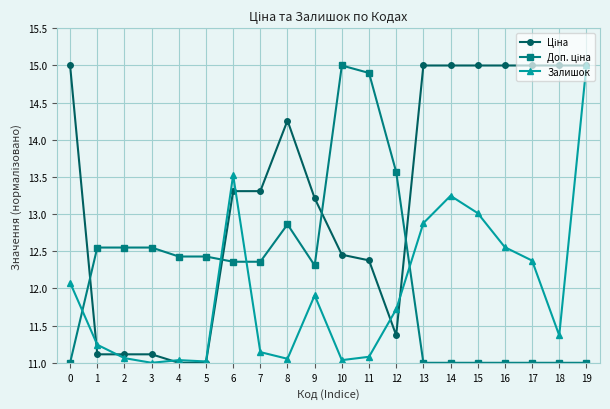

At which category is the sum across all series the highest?

19